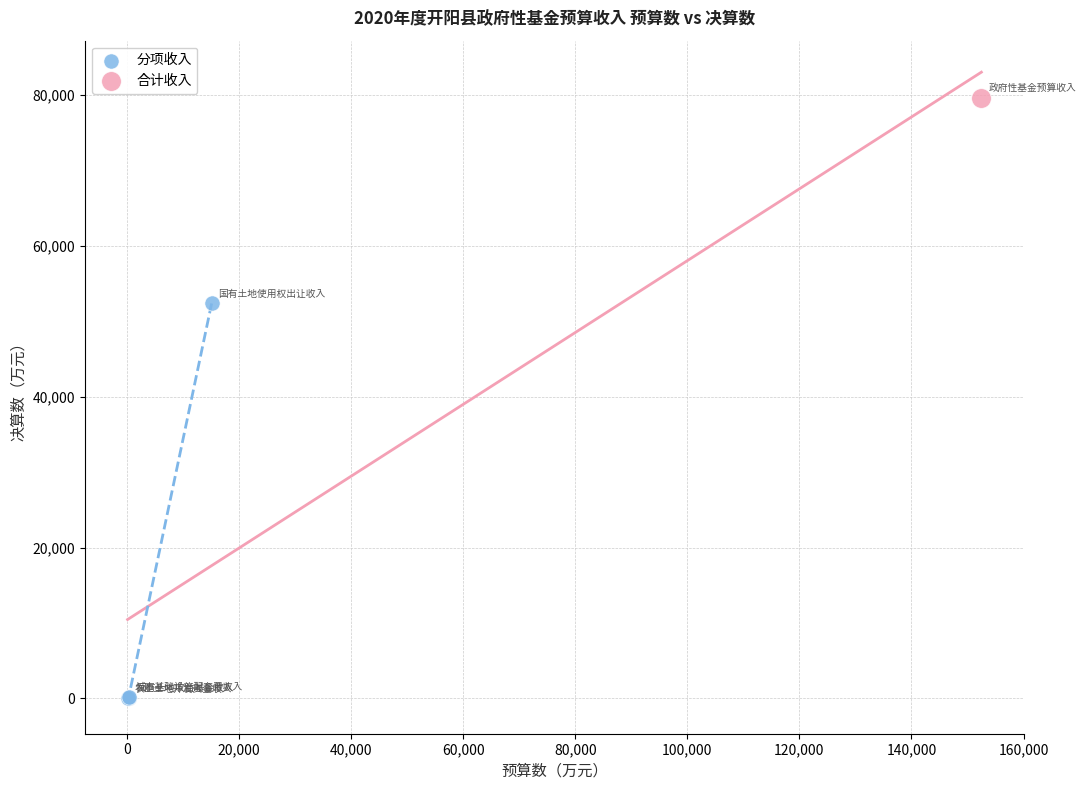

What are all the series names shown in the legend?

分项收入, 合计收入